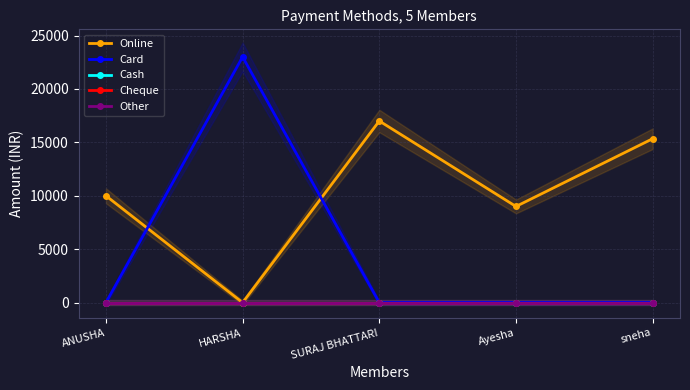

List the series in order of their peak value, lowest first.

Cash, Cheque, Other, Online, Card